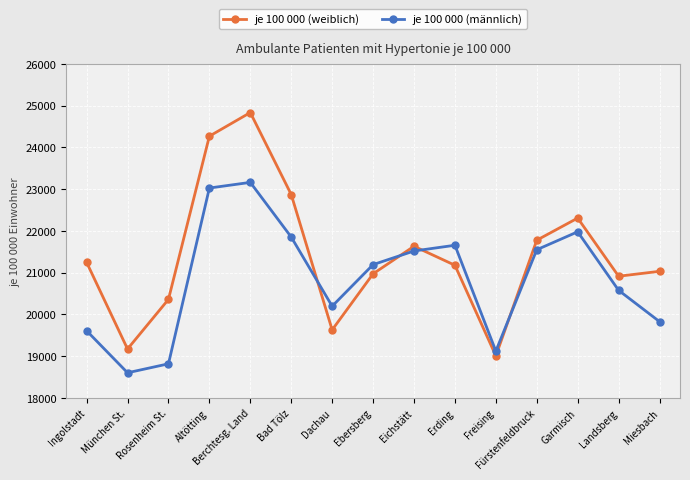

At how many categories does at least one series exceed 21844?

4